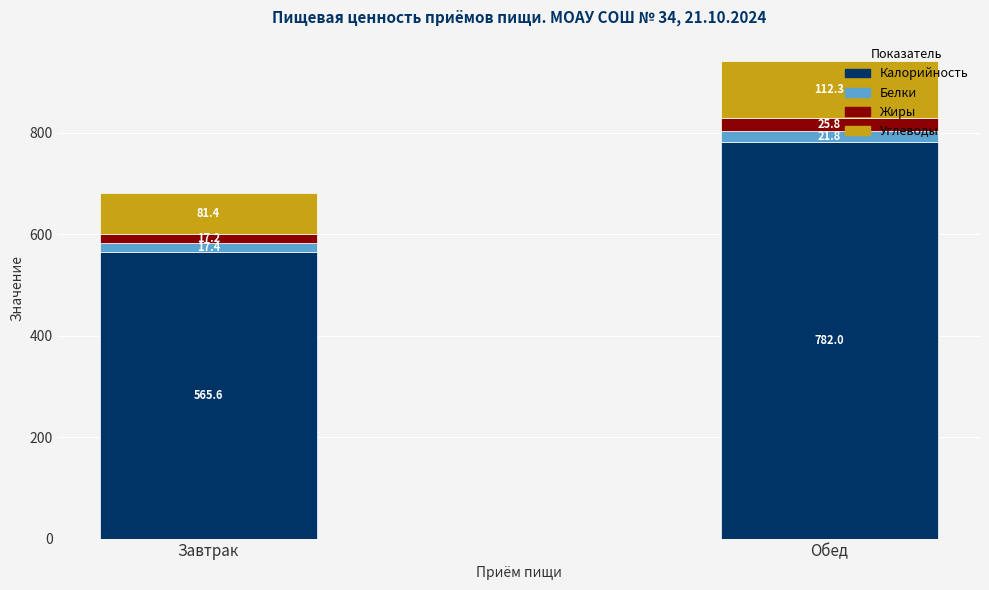

At which label does Калорийность reach its peak?

Обед